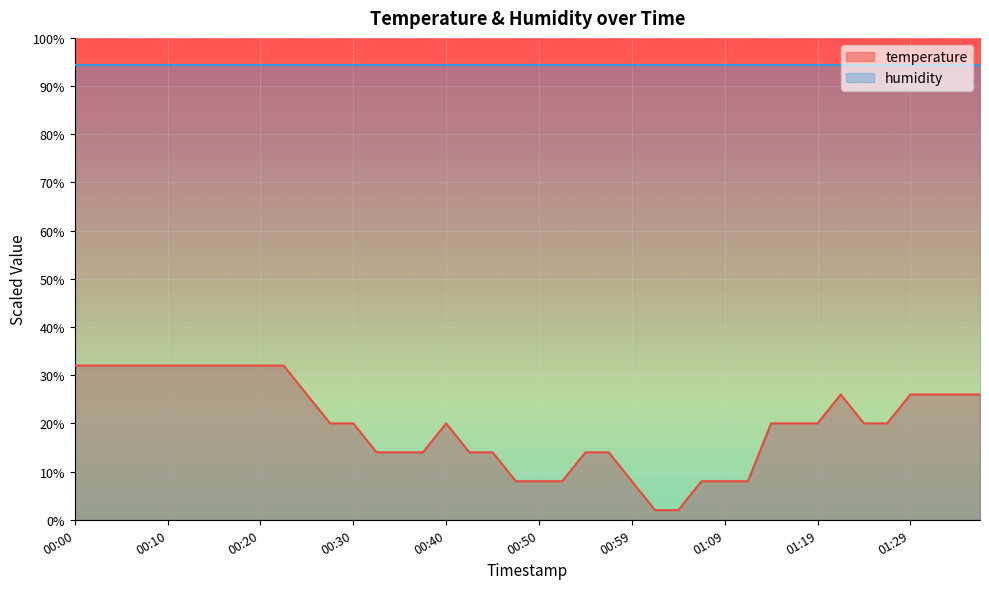

What is the smallest value displayed?

2.0